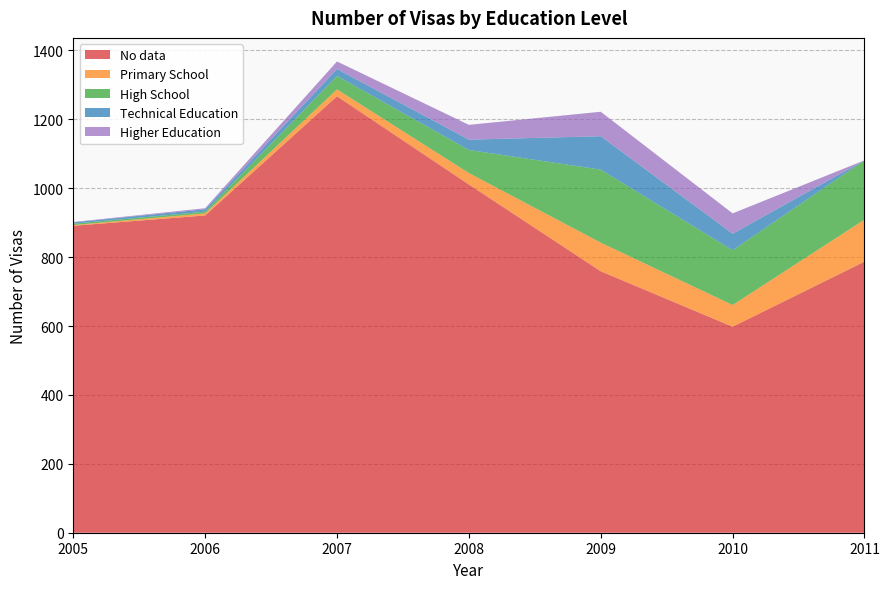

Reading left to right, extract all data points from this chart.

No data: 2005=891	2006=921	2007=1267	2008=1011	2009=759	2010=598	2011=787
Primary School: 2005=2	2006=6	2007=20	2008=33	2009=83	2010=63	2011=122
High School: 2005=4	2006=5	2007=39	2008=67	2009=212	2010=159	2011=172
Technical Education: 2005=4	2006=7	2007=20	2008=30	2009=97	2010=48	2011=0
Higher Education: 2005=1	2006=3	2007=22	2008=43	2009=71	2010=59	2011=0